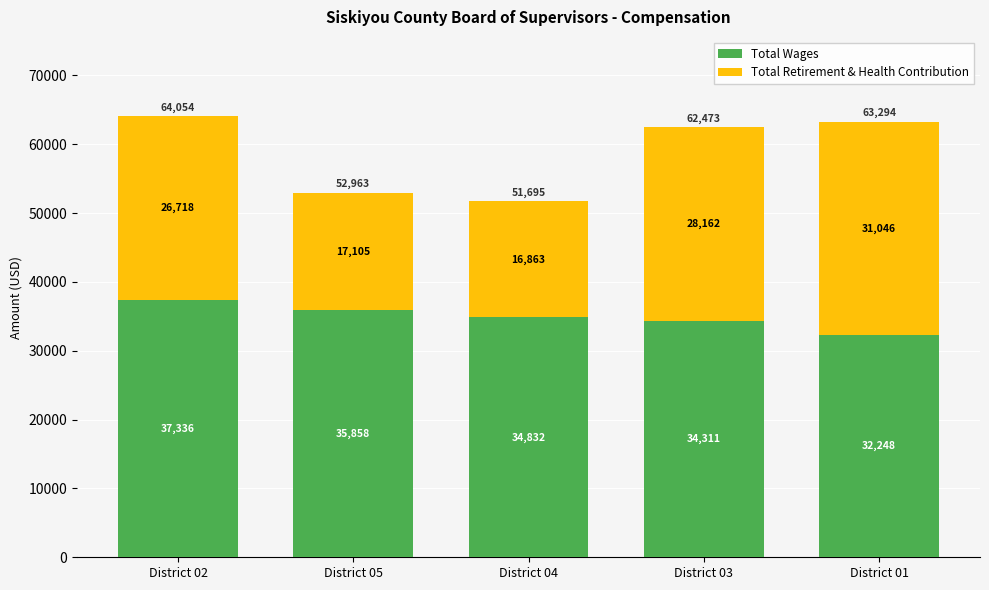

Rank the categories by Total Wages value from highest to lowest.

District 02, District 05, District 04, District 03, District 01